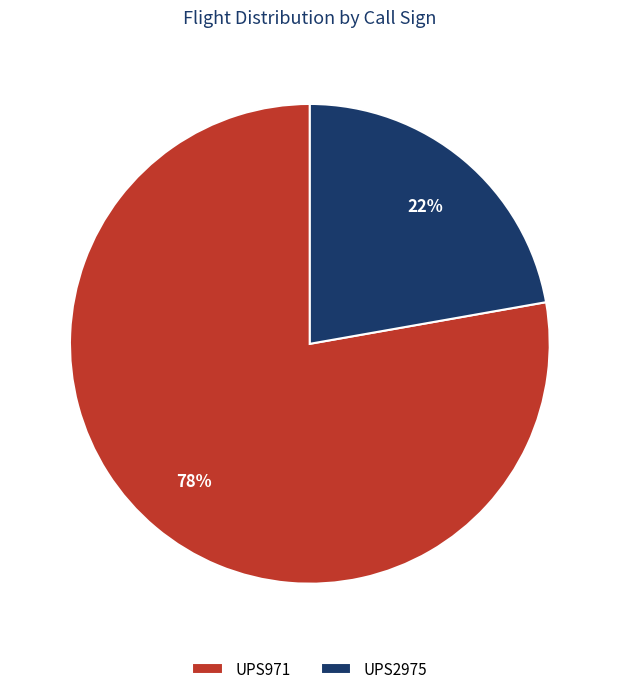

Does UPS971 represent more than half of the total?

Yes